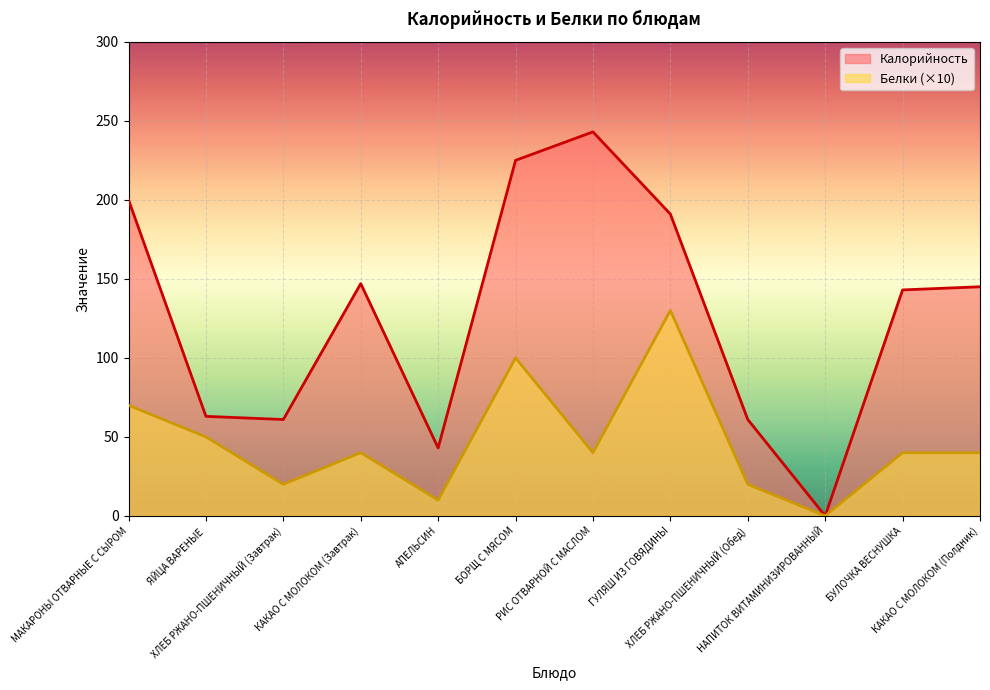

How many lines are shown in the chart?

2